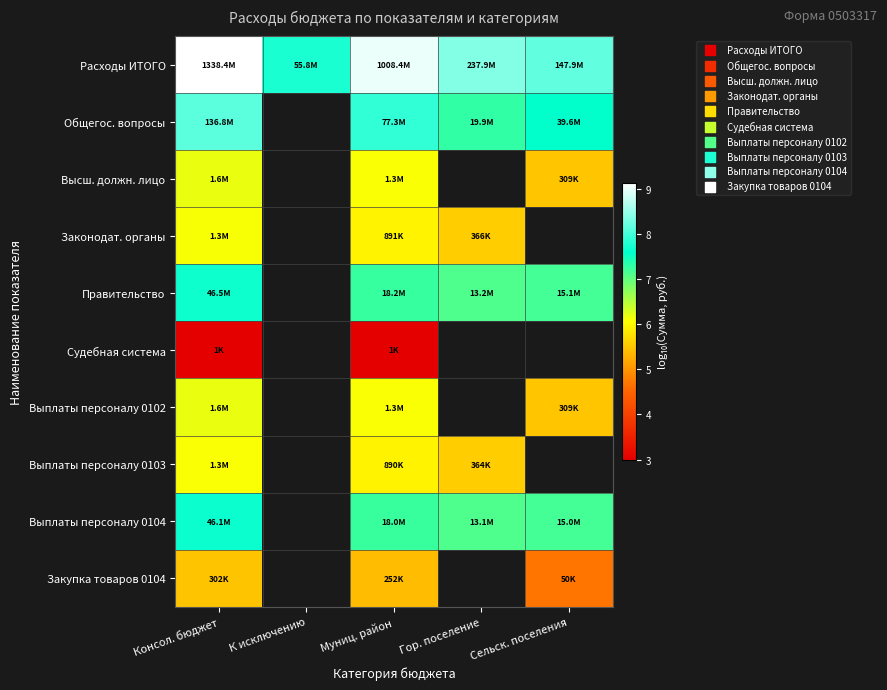

How many distinct data groups are displayed?

10